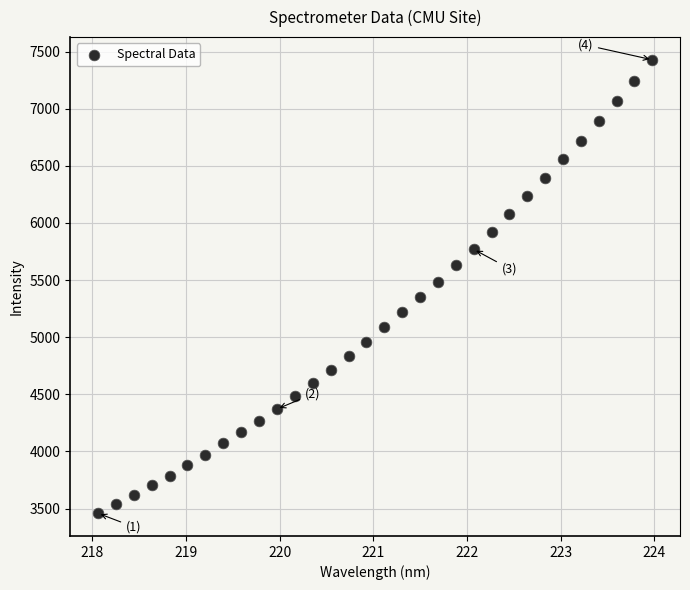

What is the range of Y values (max minus min)?

3969.3